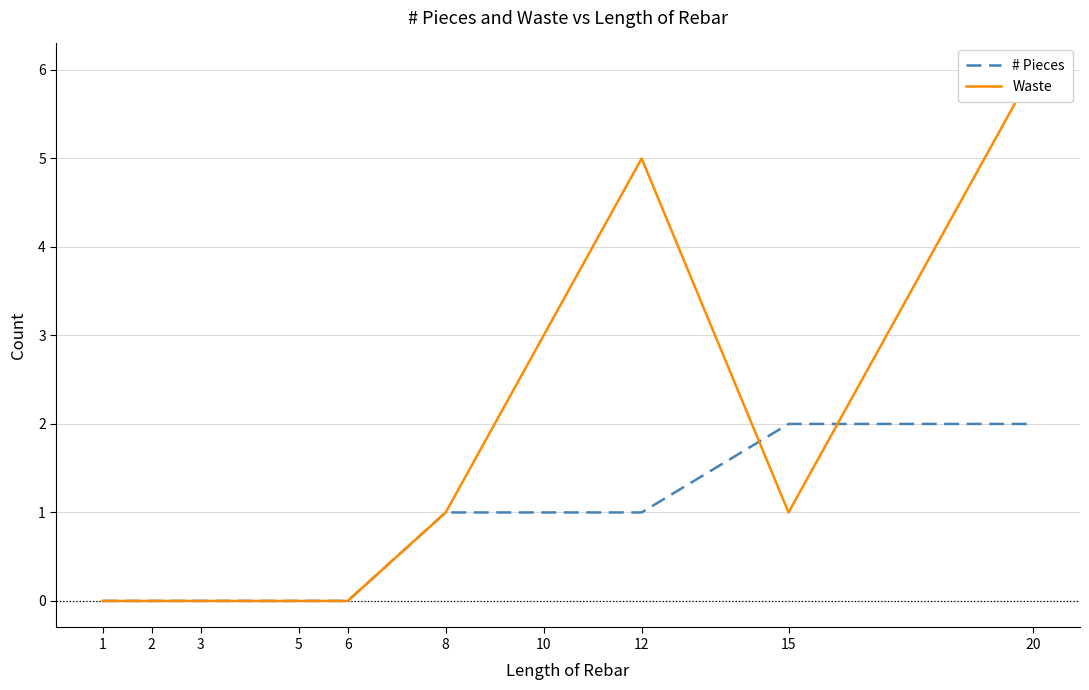

The value of # Pieces at 12 is 2. True or false?

False